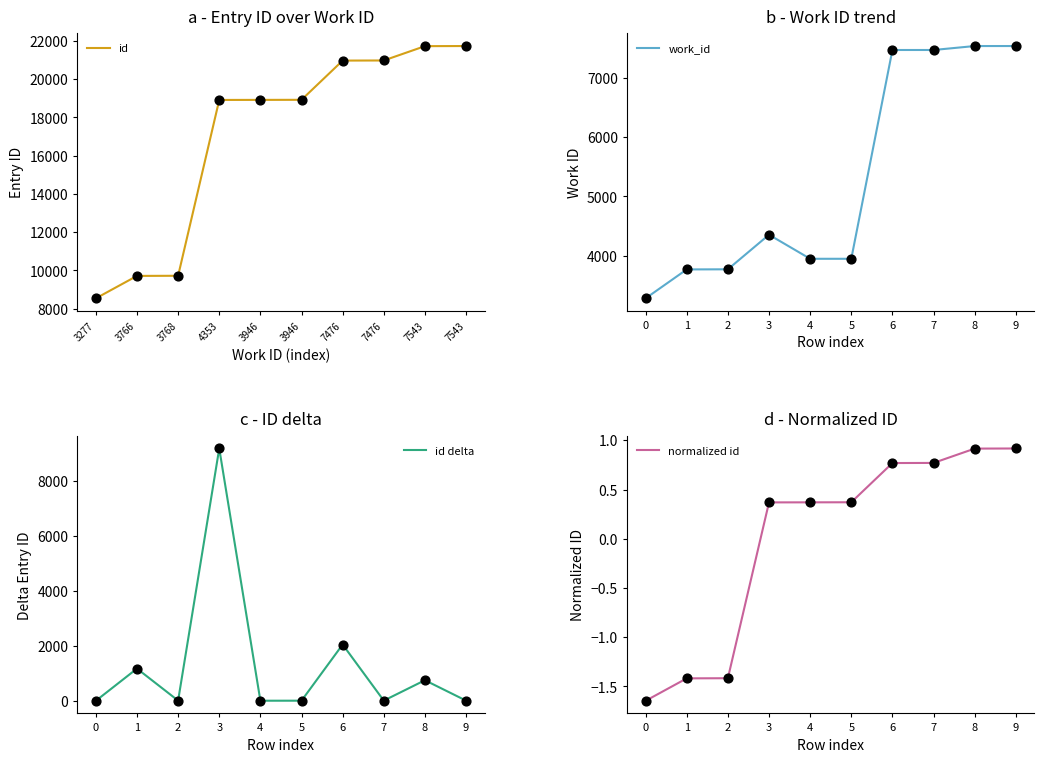

Which series has the widest spread of Y values?

id